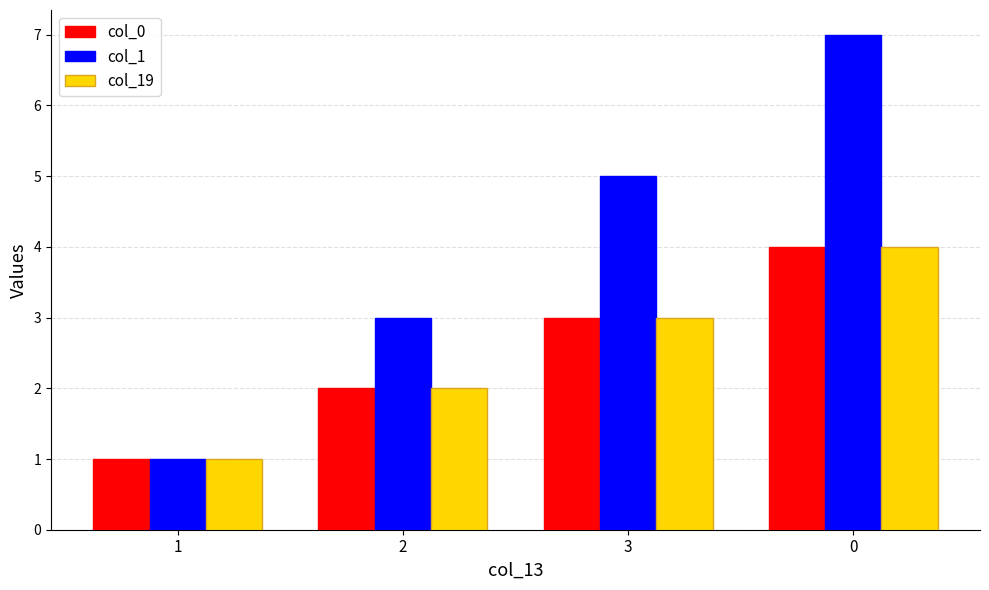

The value of col_1 at 1 is 2. True or false?

False